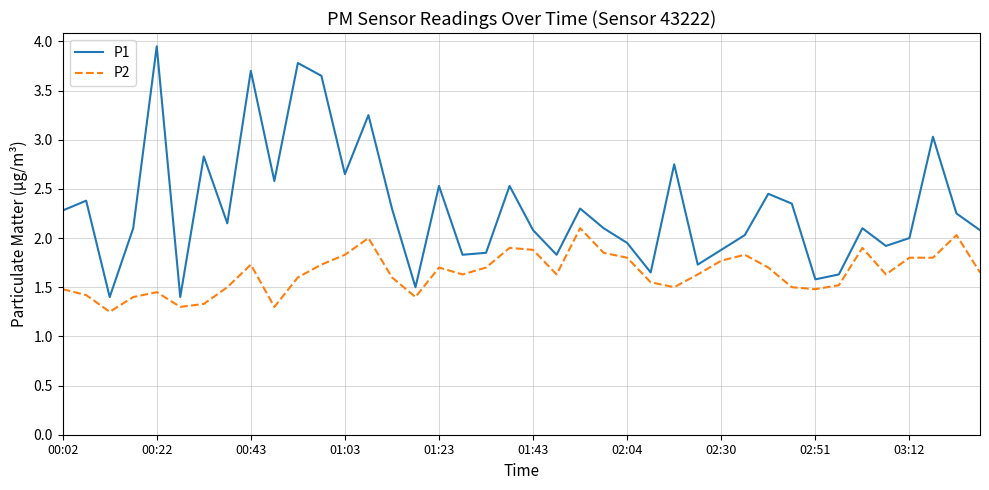

Which series has the widest spread of values?

P1